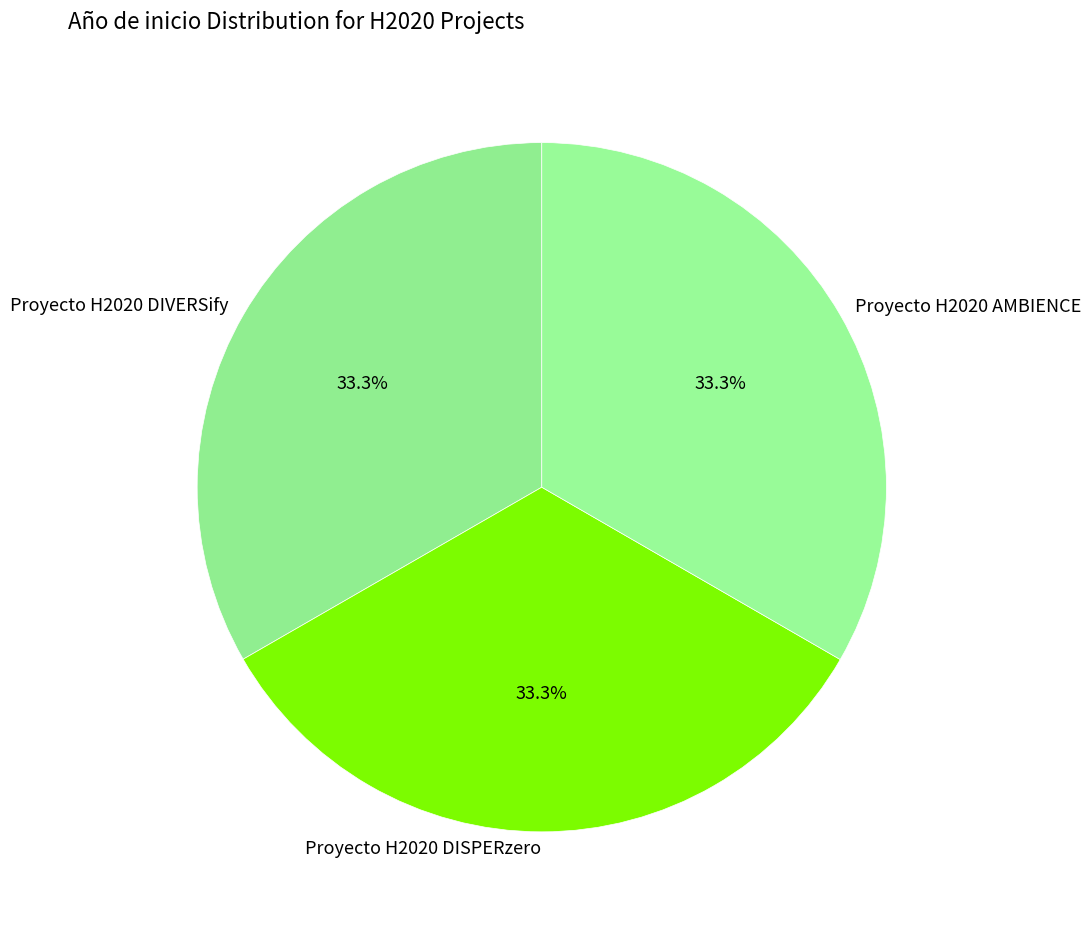

Combined, what portion of the pie is Proyecto H2020 AMBIENCE and Proyecto H2020 DIVERSify?

66.7%